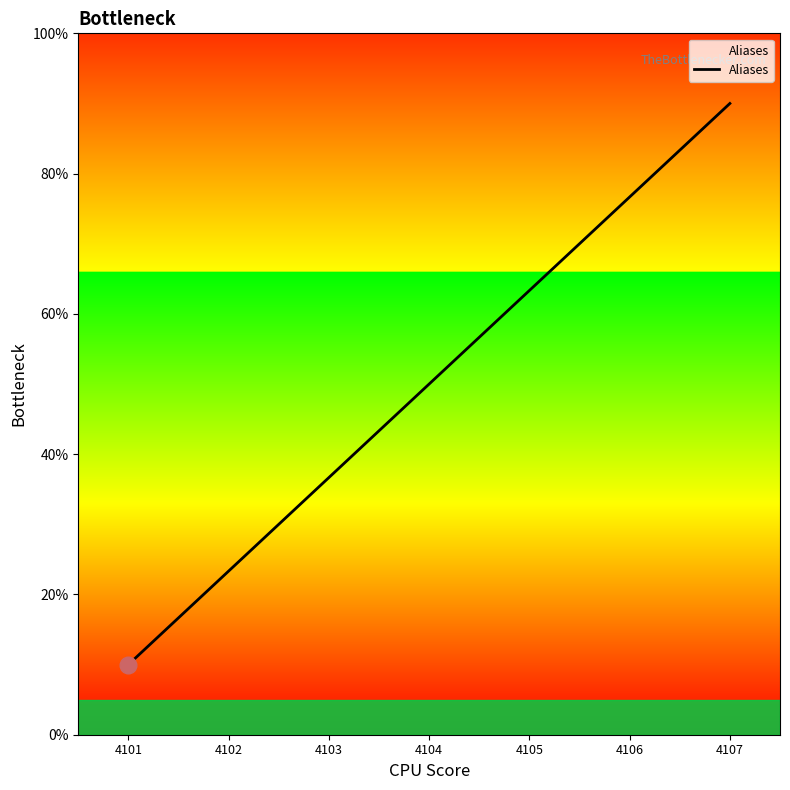

True or false: there are more than 2 points higher than both neighbors.

False